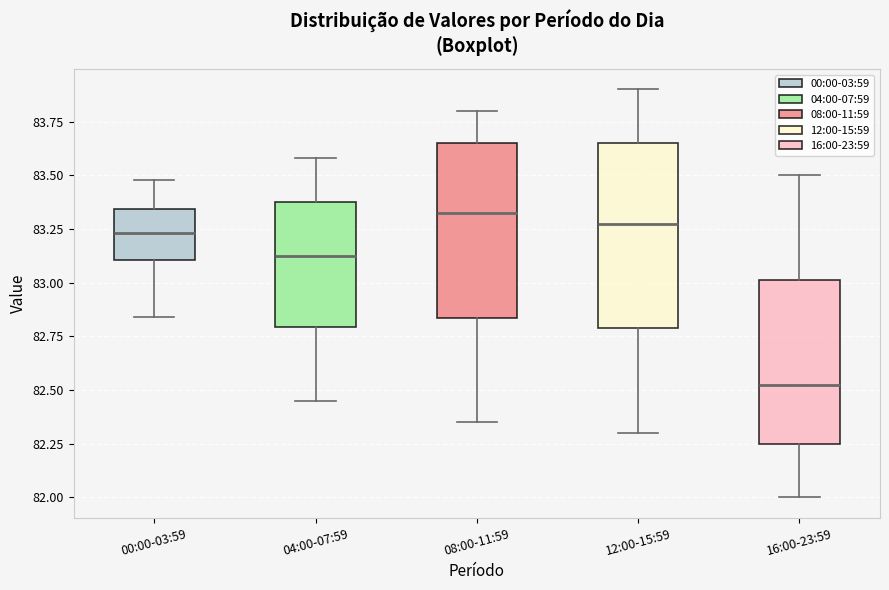

Reading left to right, read every box against the y-axis: the position of its median line, the range the box covers, and the ends of its whiskers. The values are not printed on the chart, so give them approximately, as read against the axis.

00:00-03:59: median 83.25, box 83.10 to 83.35, whiskers 82.85 to 83.50
04:00-07:59: median 83.15, box 82.80 to 83.40, whiskers 82.45 to 83.60
08:00-11:59: median 83.35, box 82.85 to 83.65, whiskers 82.35 to 83.80
12:00-15:59: median 83.30, box 82.80 to 83.65, whiskers 82.30 to 83.90
16:00-23:59: median 82.55, box 82.25 to 83.00, whiskers 82.00 to 83.50